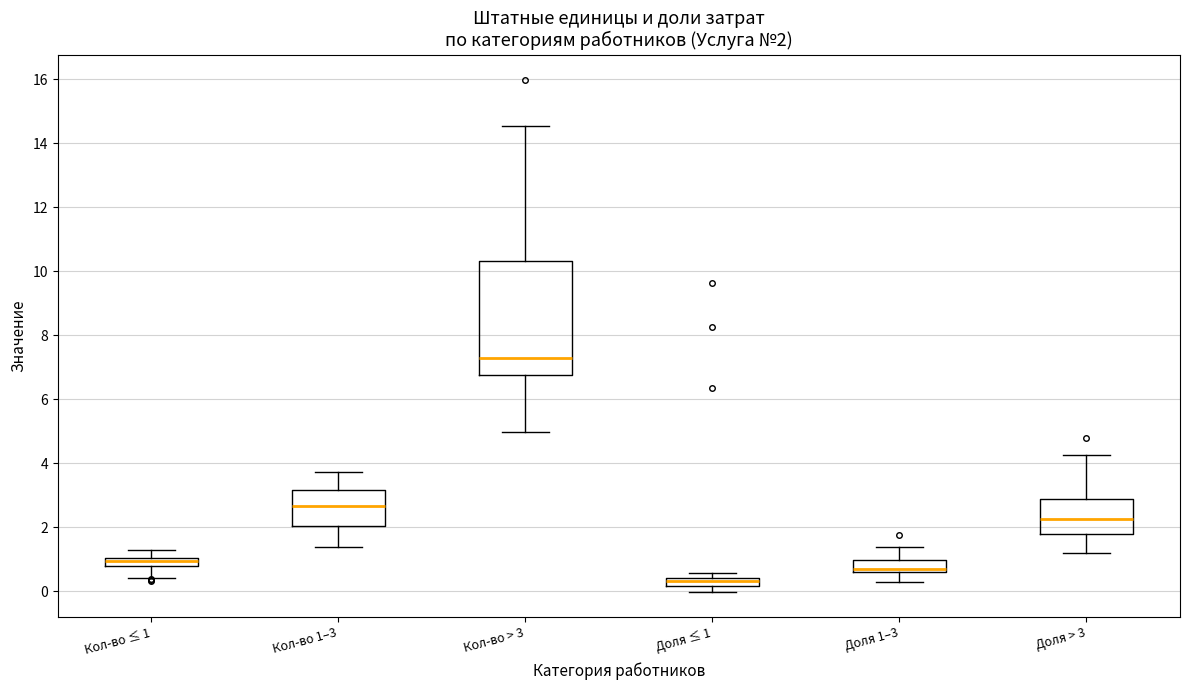

Comparing the boxes themselves (not the whiskers), which one is the tallest?

Кол-во > 3